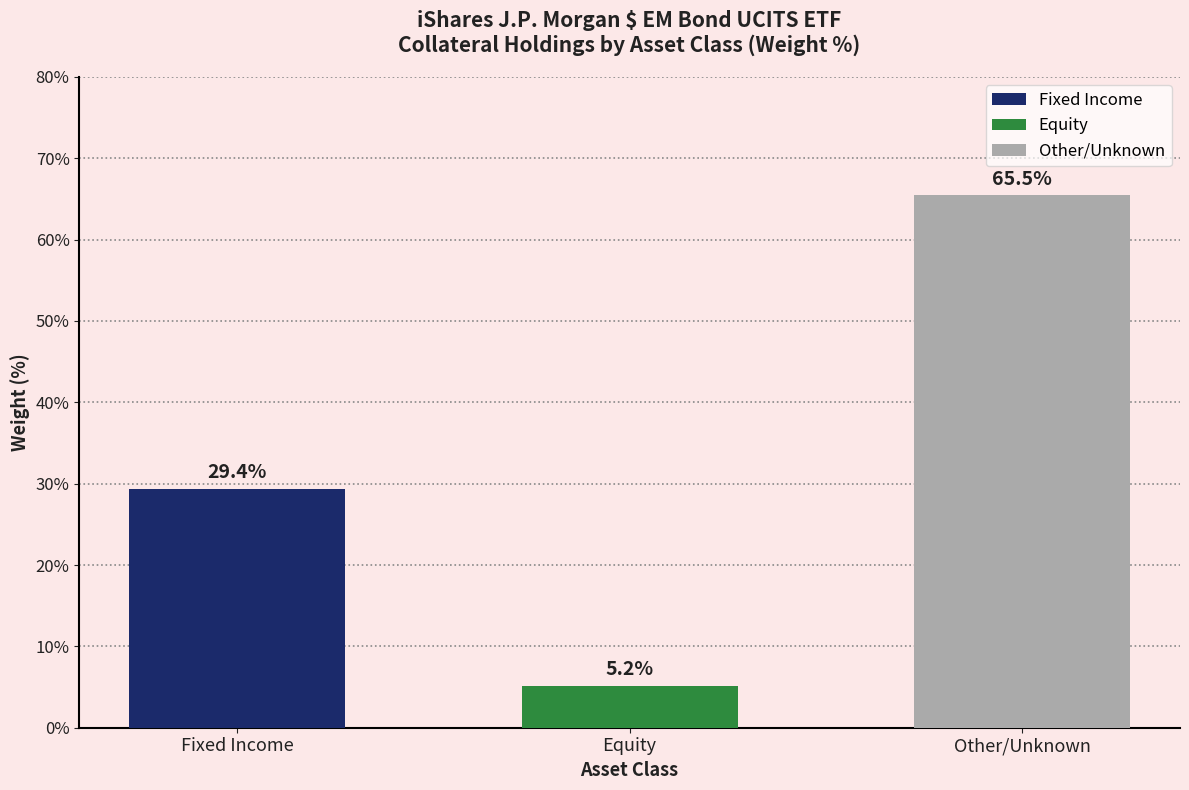

Rank the categories by value from highest to lowest.

Other/Unknown, Fixed Income, Equity